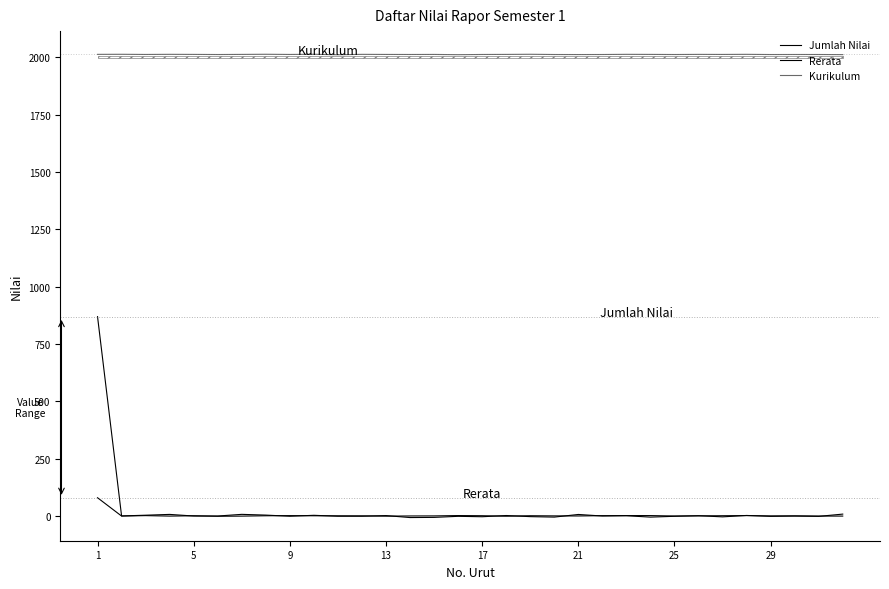

True or false: Kurikulum and Rerata intersect in this chart.

False